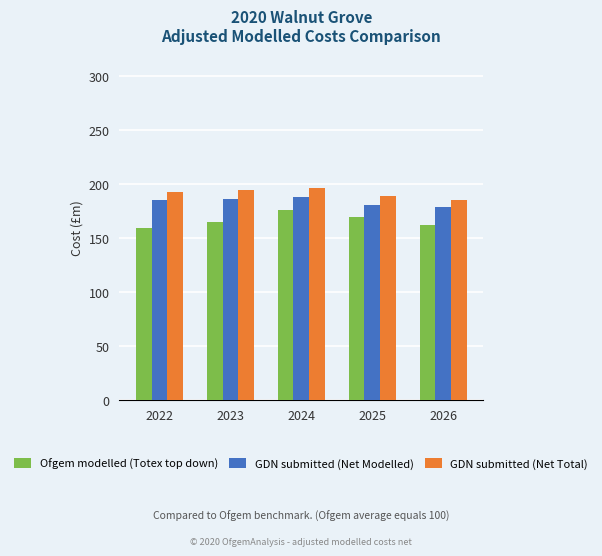

What is the difference between the GDN submitted (Net Modelled) values at 2026 and 2023?

8.2